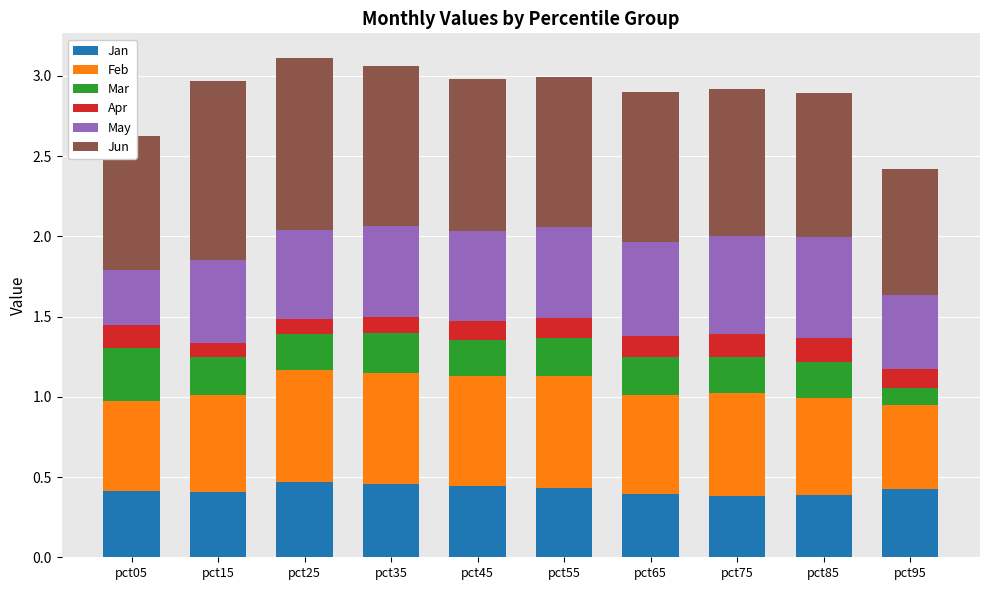

The value of Jan at pct75 is 0.4. True or false?

True